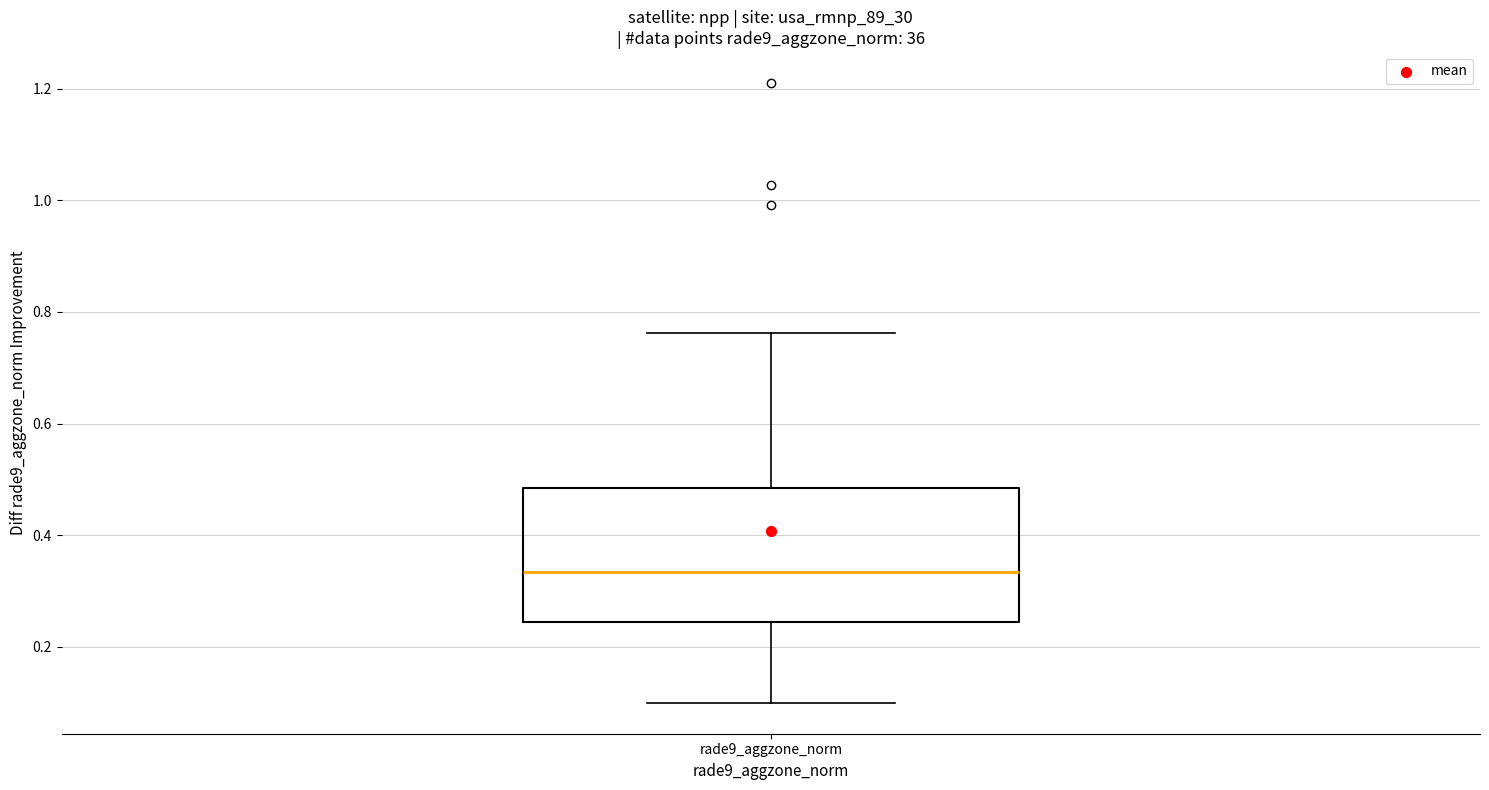

Where is the upper edge of the box for rade9_aggzone_norm on the y-axis? The values are not printed on the chart, so give them approximately, as read against the axis.

0.48